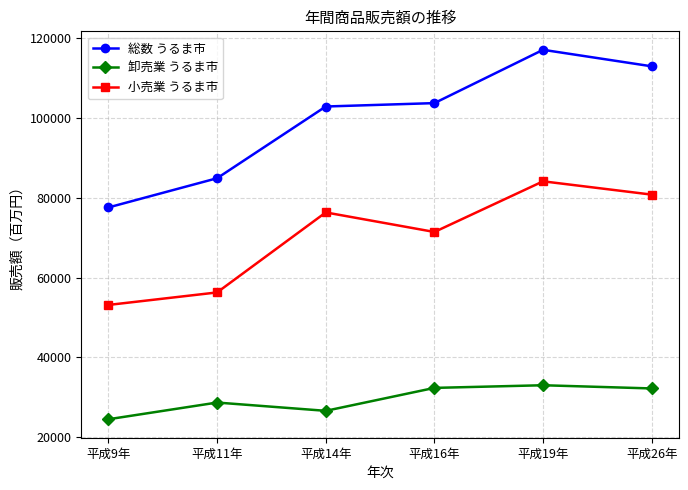

True or false: 総数 うるま市 has more than 0 points higher than both neighbors.

True